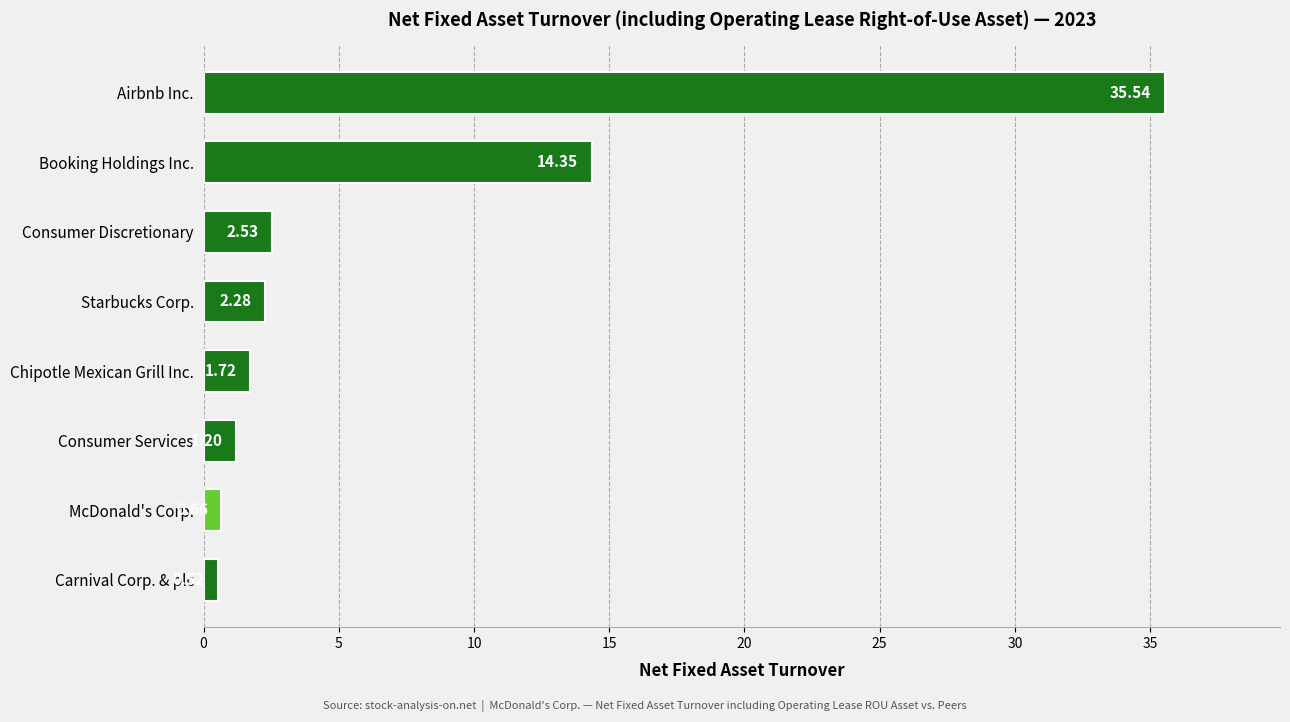

List the labels in order of value, smallest first.

Carnival Corp. & plc, McDonald's Corp., Consumer Services, Chipotle Mexican Grill Inc., Starbucks Corp., Consumer Discretionary, Booking Holdings Inc., Airbnb Inc.